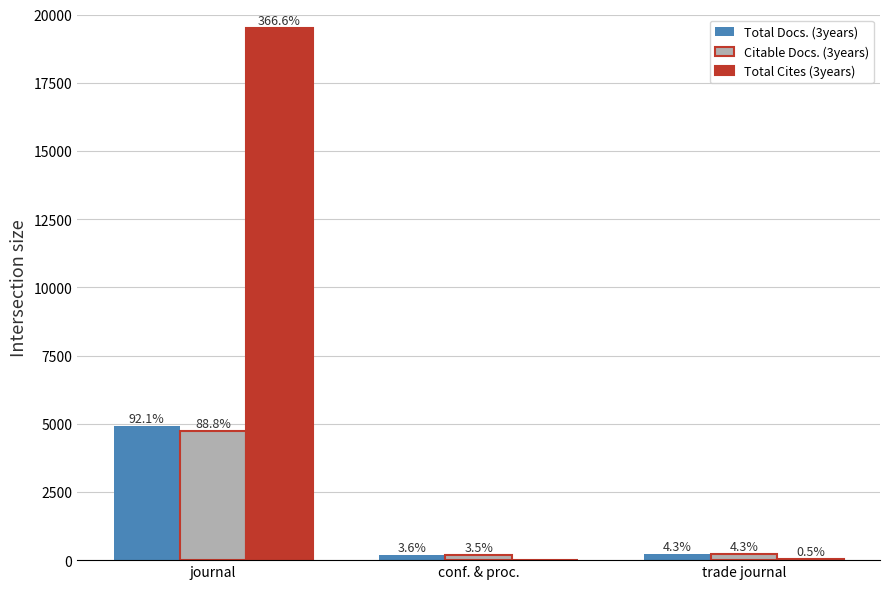

At which label does Citable Docs. (3years) reach its minimum?

conf. & proc.